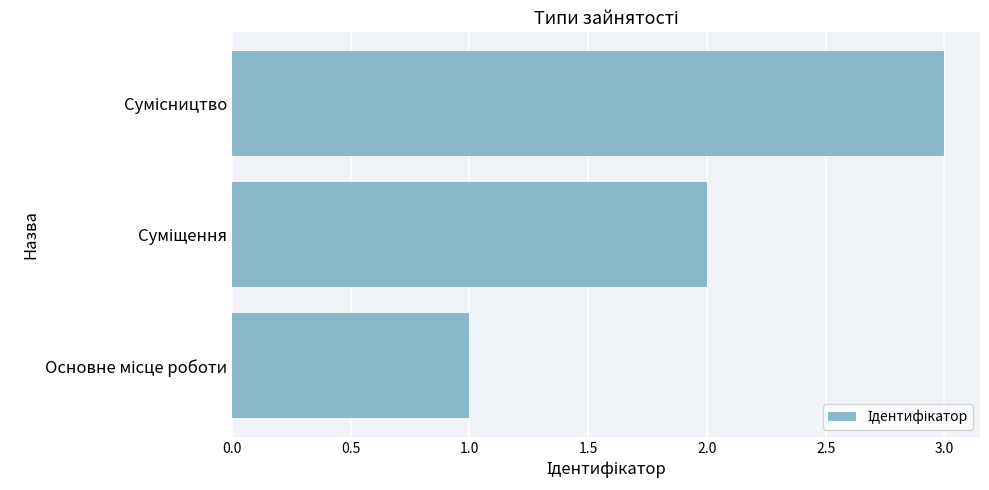

What is the average value?

2